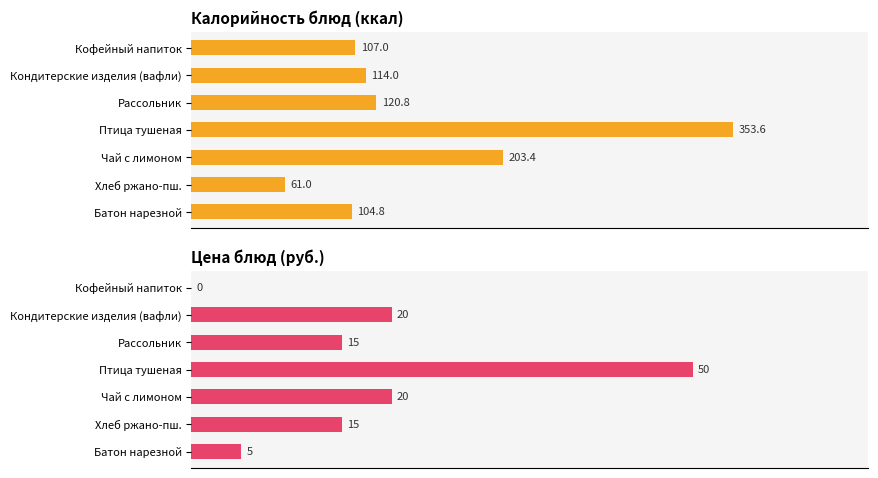

Rank the series at Птица тушеная from lowest to highest value.

Цена (руб.), Калорийность (ккал)